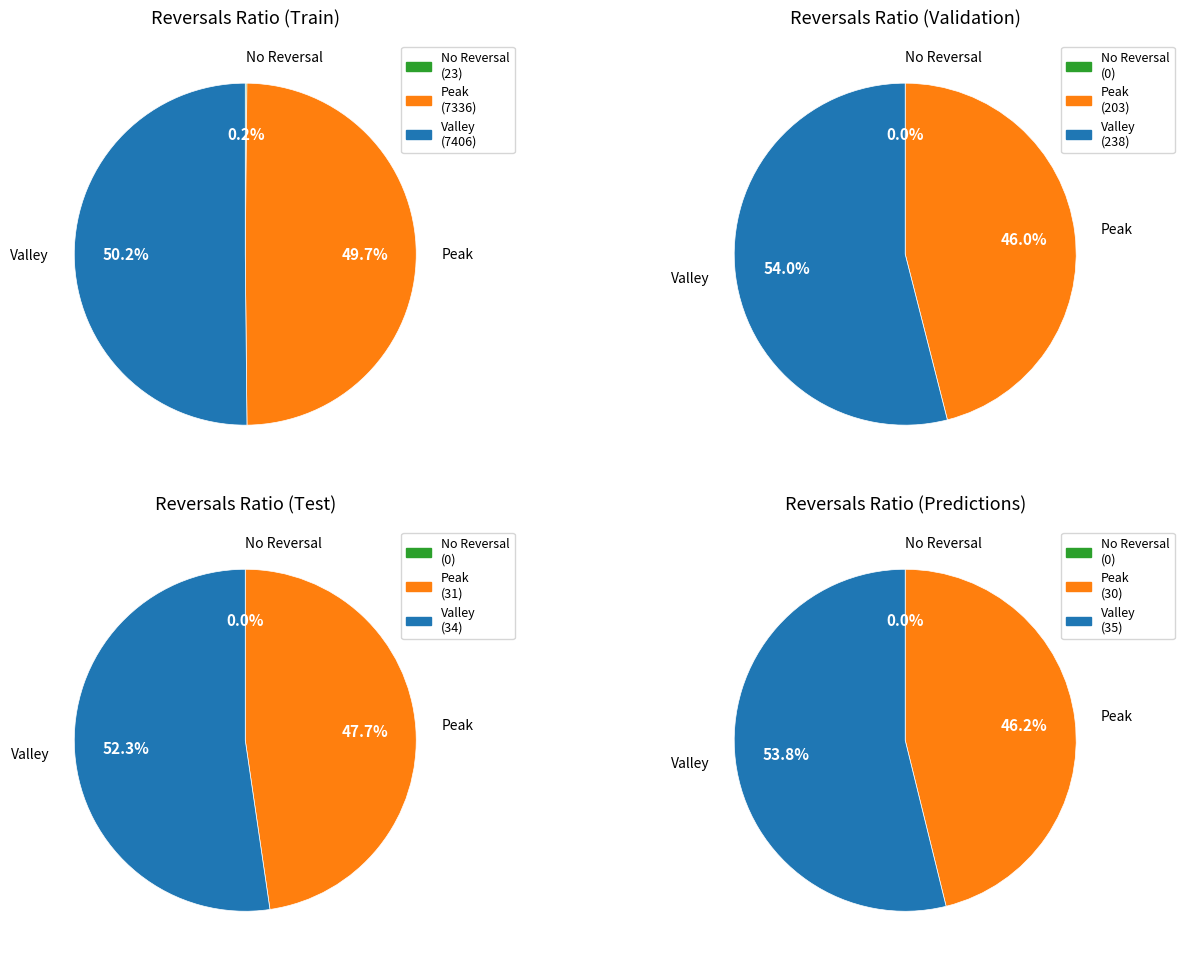

The 3 slice represents 1% of the pie. True or false?

False